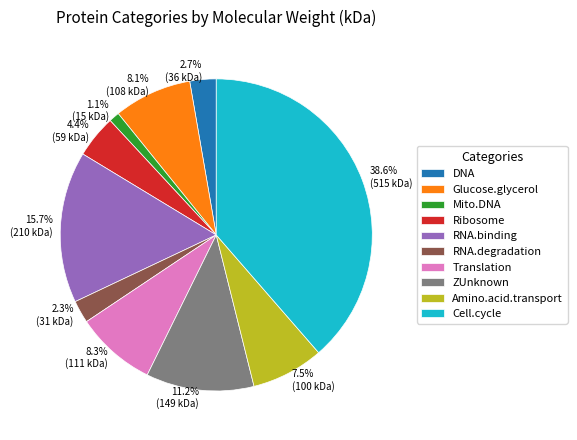

Which slice is the largest?

Cell.cycle